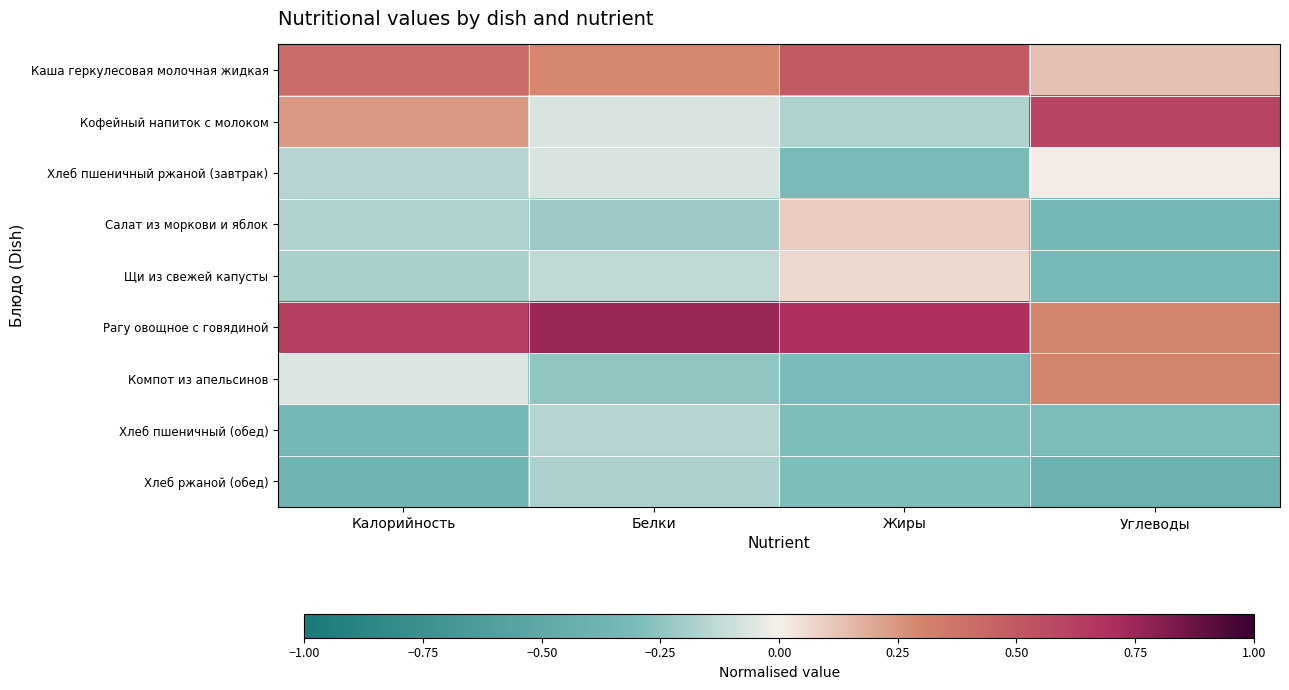

What is the maximum value shown in the chart?

0.8